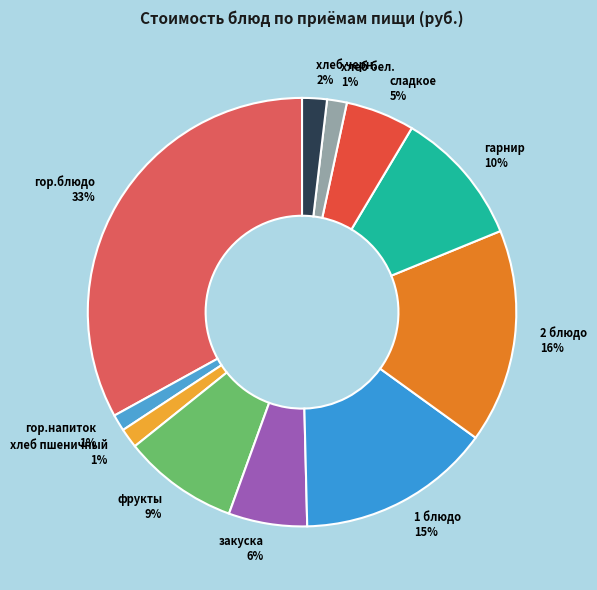

Count the number of slices in the pie.

11